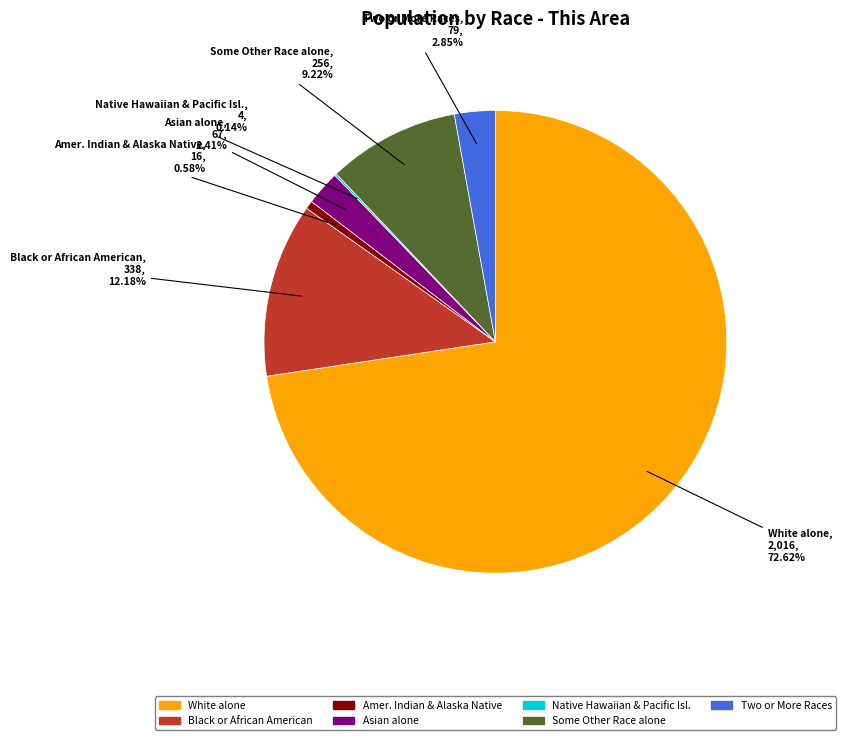

Approximately how many times larger is the value at Black or African American compared to Some Other Race alone?

1.3